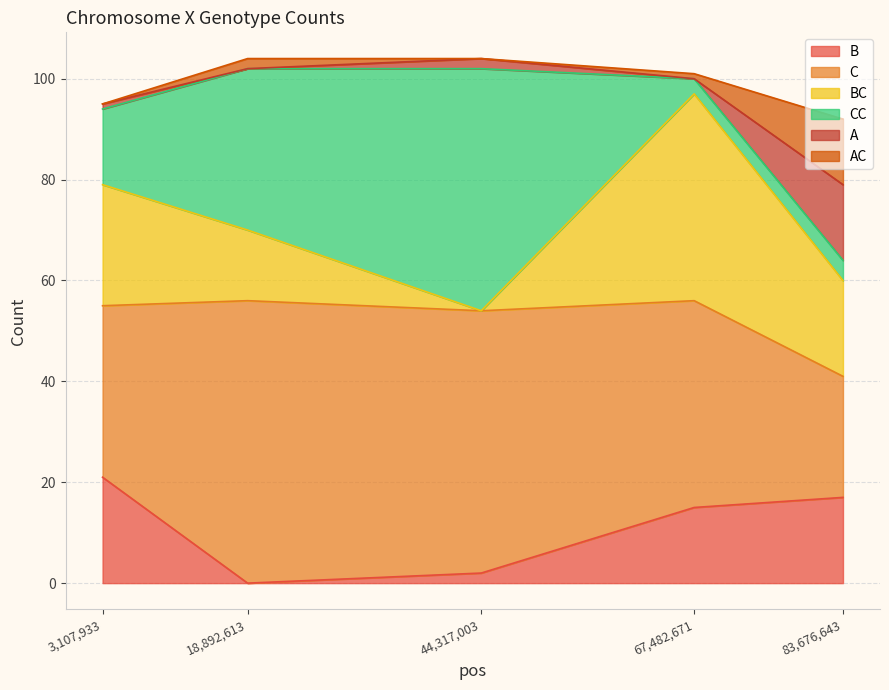

How many values in the BC series exceed 19?

2